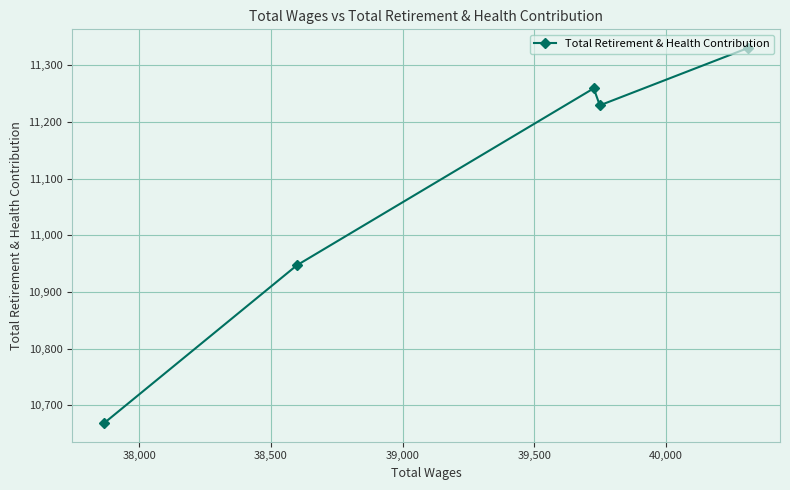

What is the average value?

11087